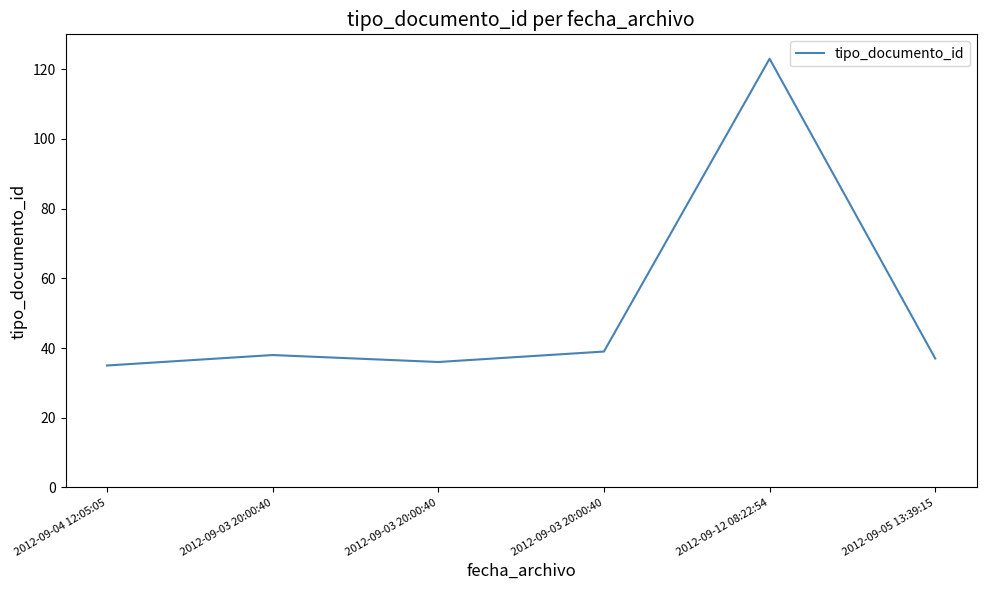

Does the chart have visible grid lines?

No